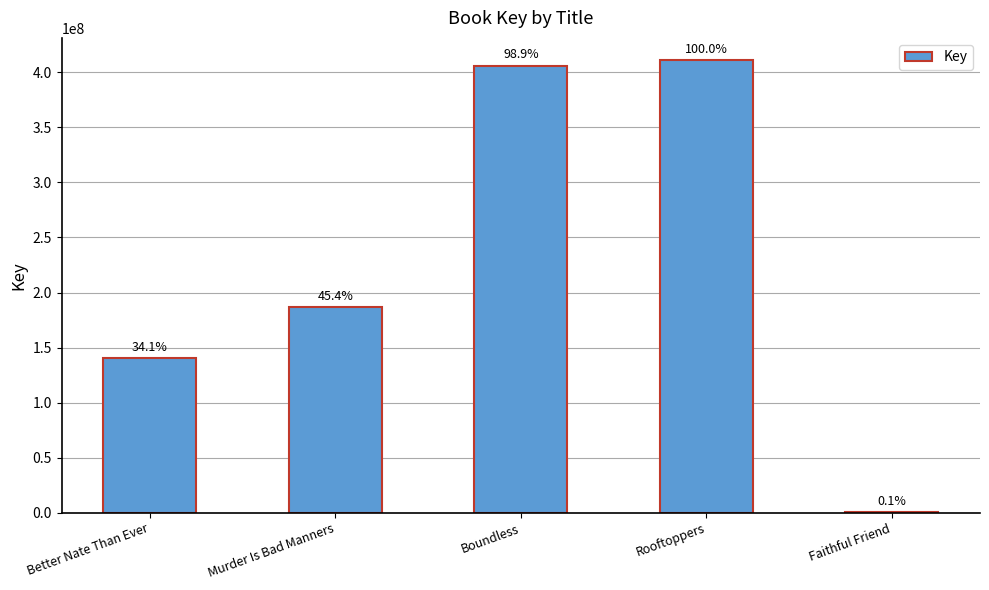

Reading right to left, extract all data points from this chart.

Faithful Friend=318324	Rooftoppers=410789826	Boundless=406214723	Murder Is Bad Manners=186491381	Better Nate Than Ever=140118853